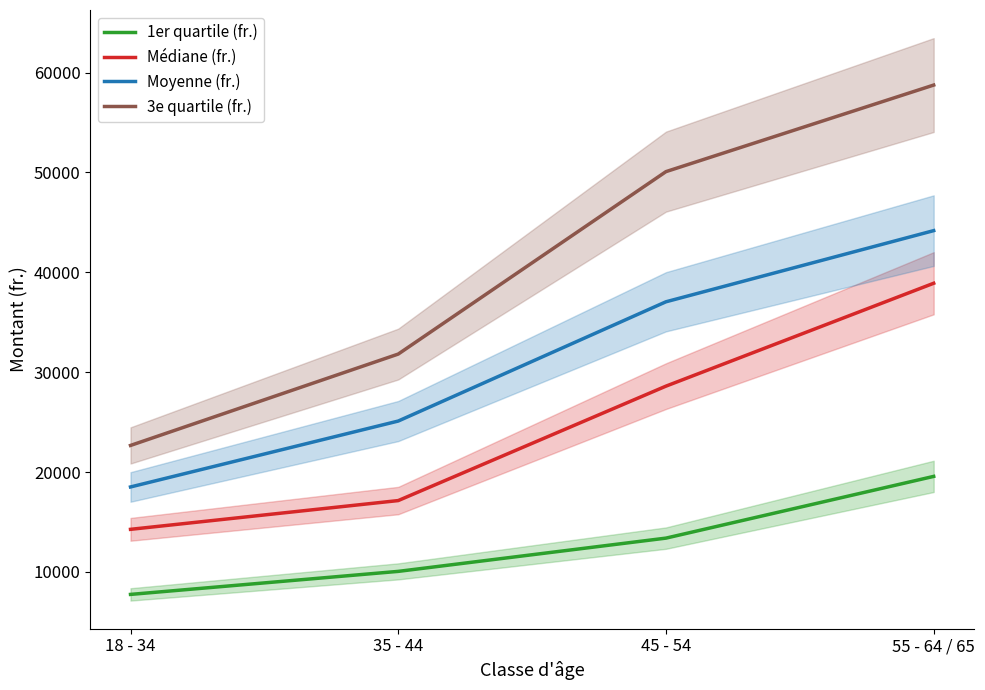

True or false: 3e quartile (fr.) and Moyenne (fr.) cross at least once.

False